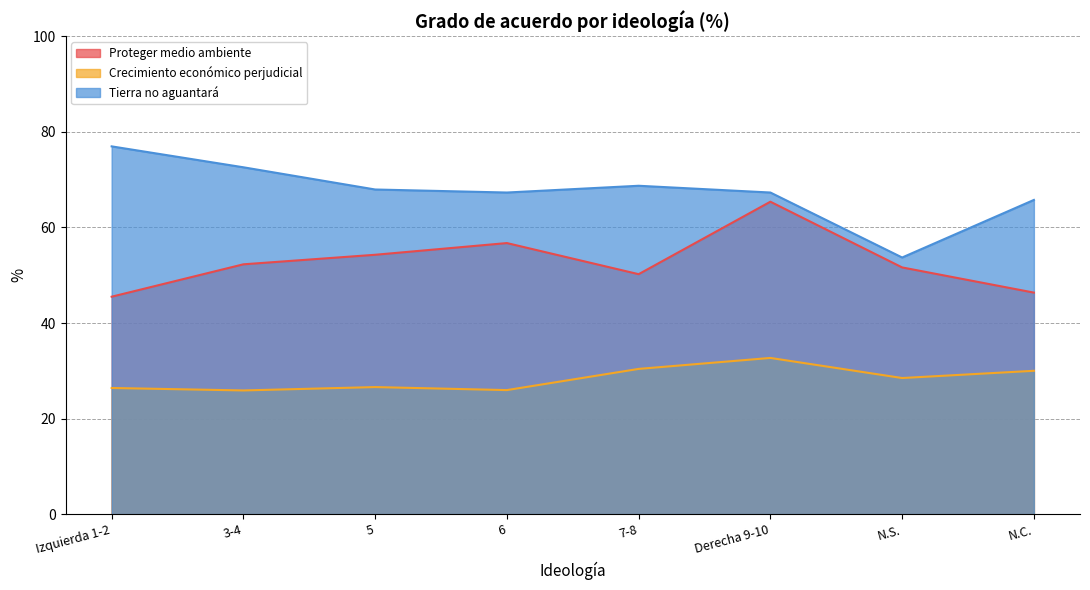

What is the minimum value for Proteger medio ambiente?

45.5